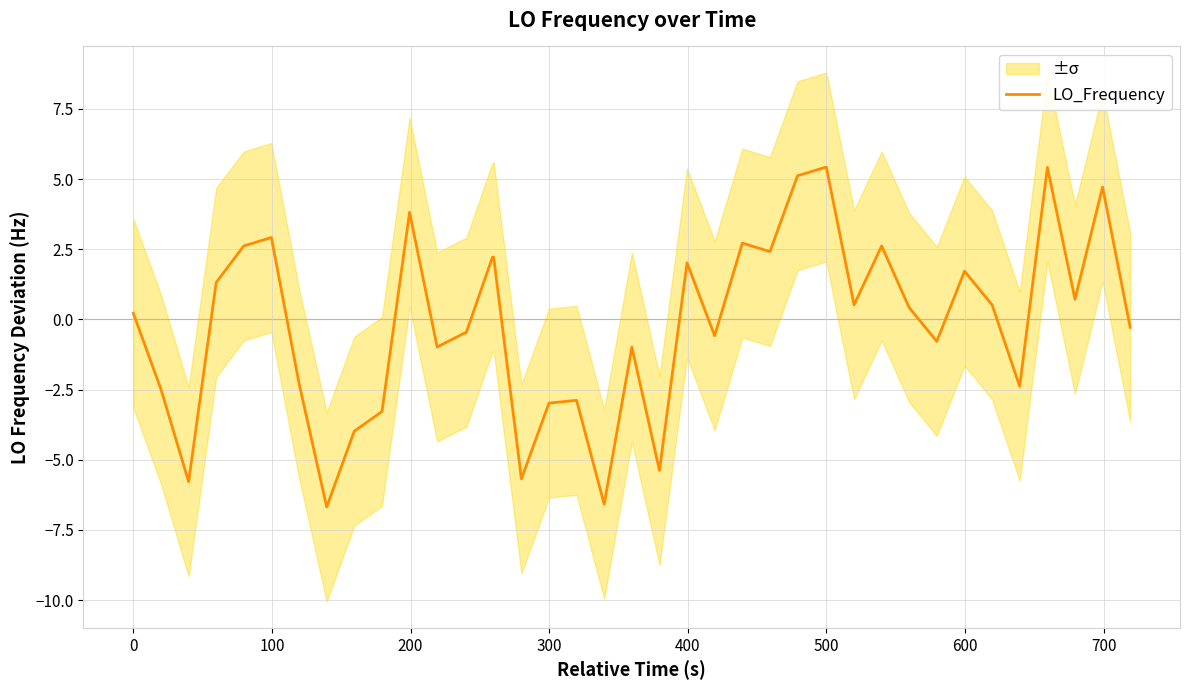

How many distinct data groups are displayed?

1